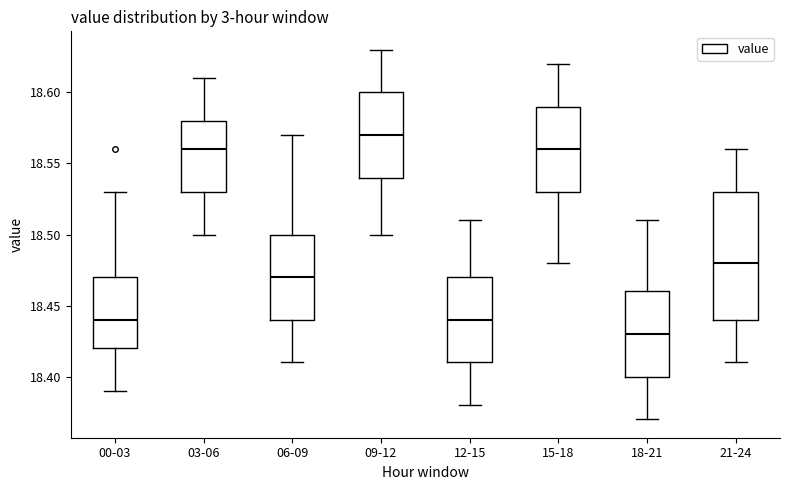

Where is the upper edge of the box for 12-15 on the y-axis? The values are not printed on the chart, so give them approximately, as read against the axis.

18.47